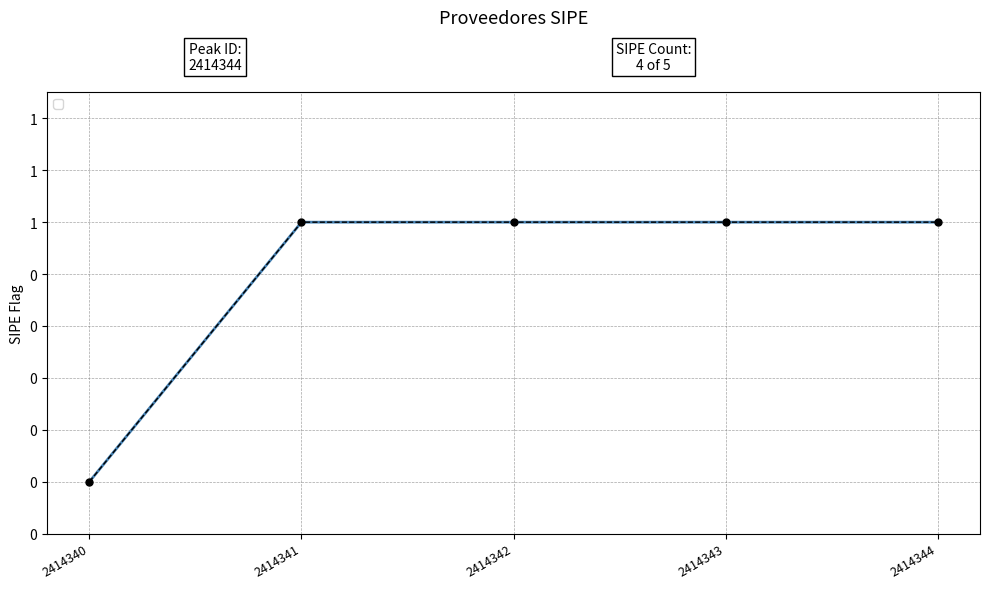

List the labels in order of value, largest first.

2414341, 2414342, 2414343, 2414344, 2414340